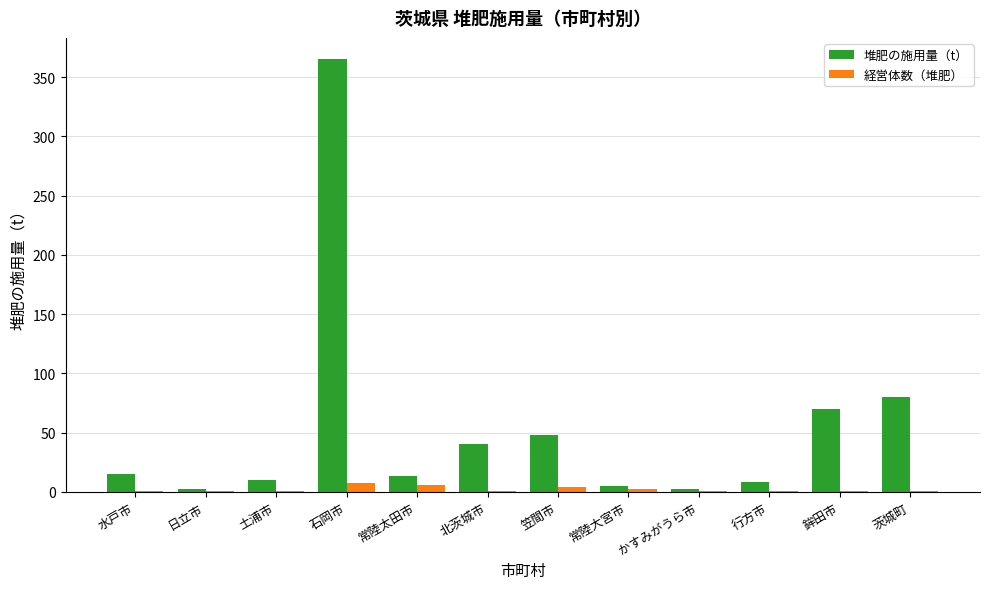

Is the value of 経営体数（堆肥） at かすみがうら市 greater than the value of 堆肥の施用量（t） at 鉾田市?

No